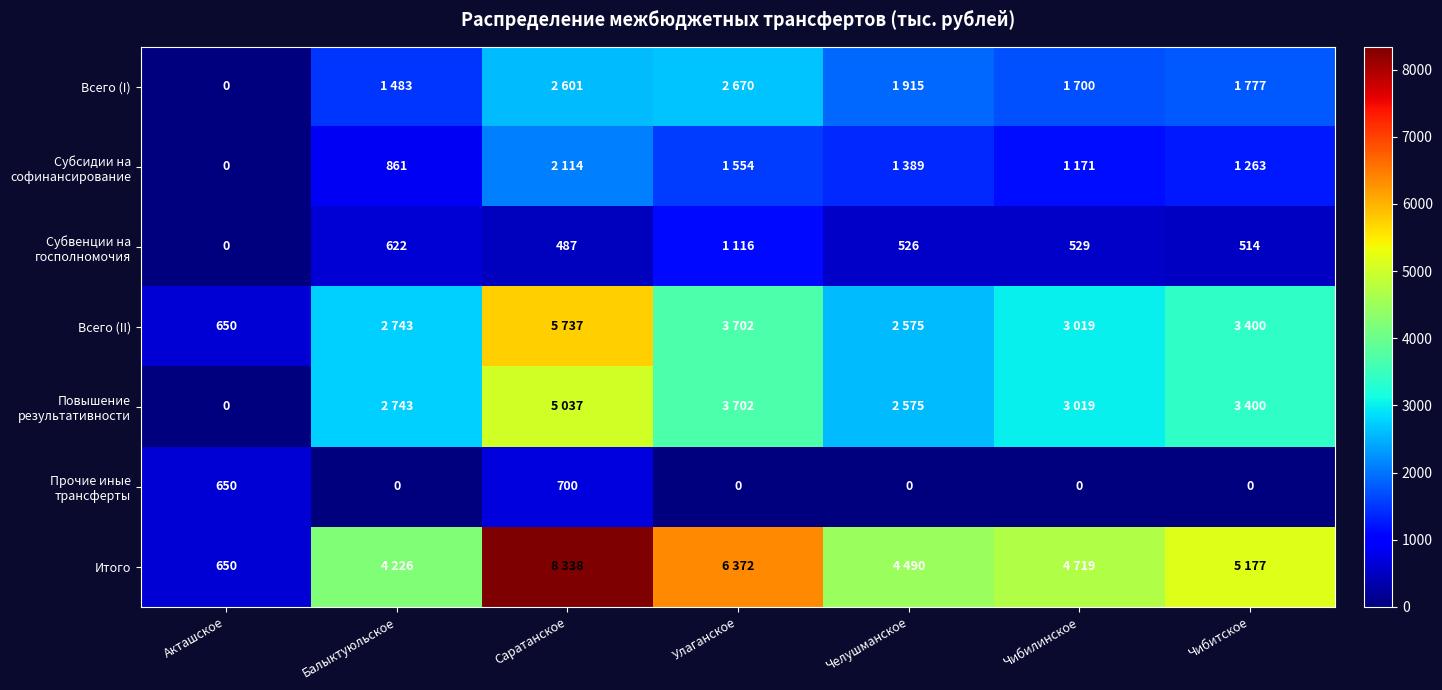

What is the total value across all series at Акташское?

1950